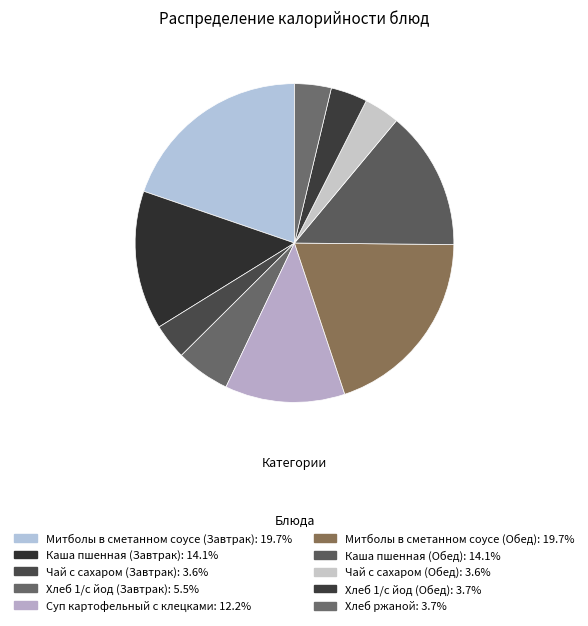

True or false: Митболы в сметанном соусе (Обед) accounts for 20% of the total.

True